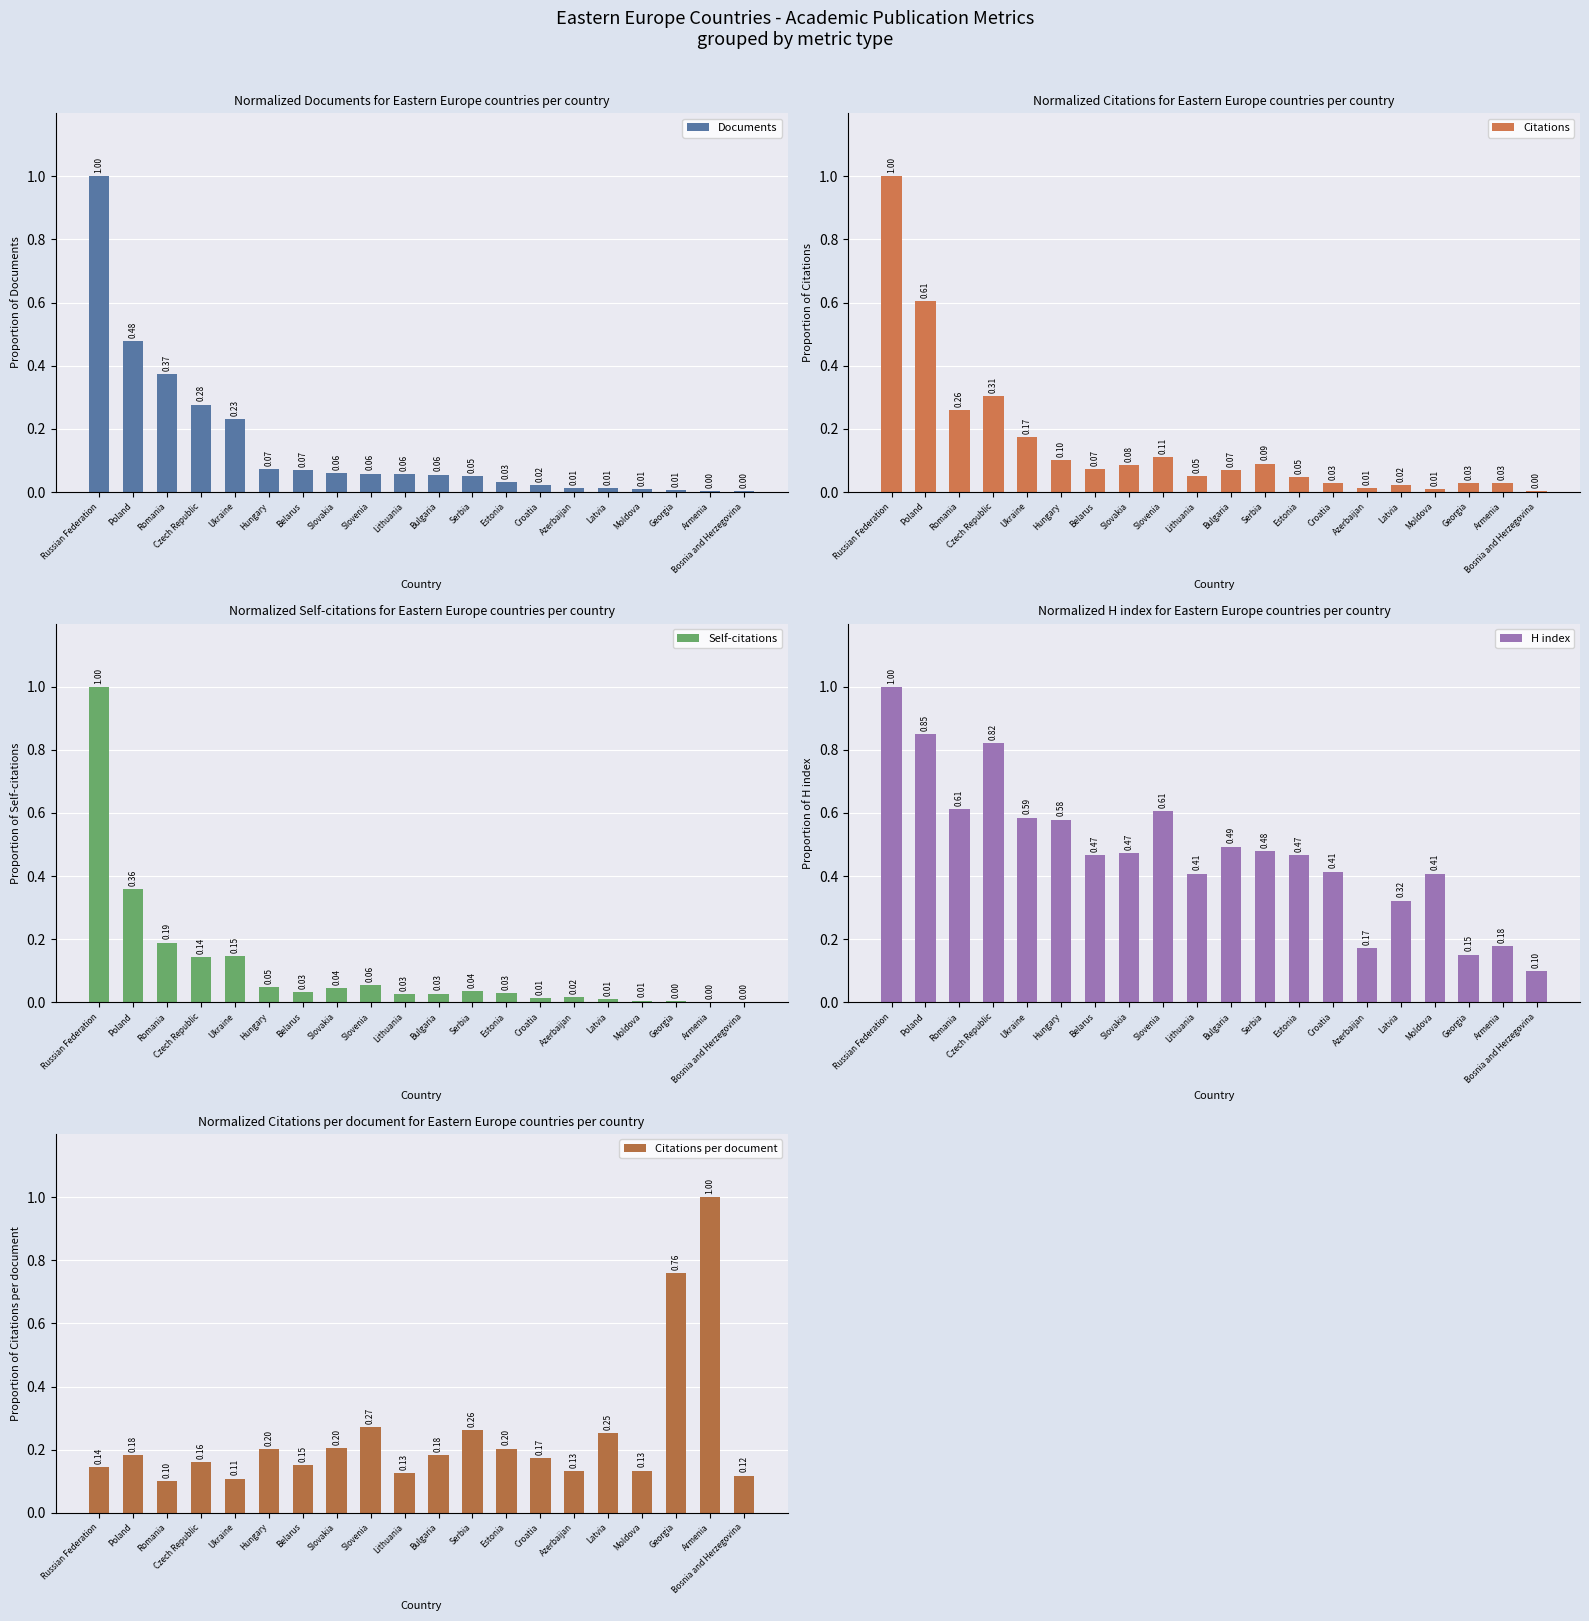

Does the chart contain stacked bars?

No